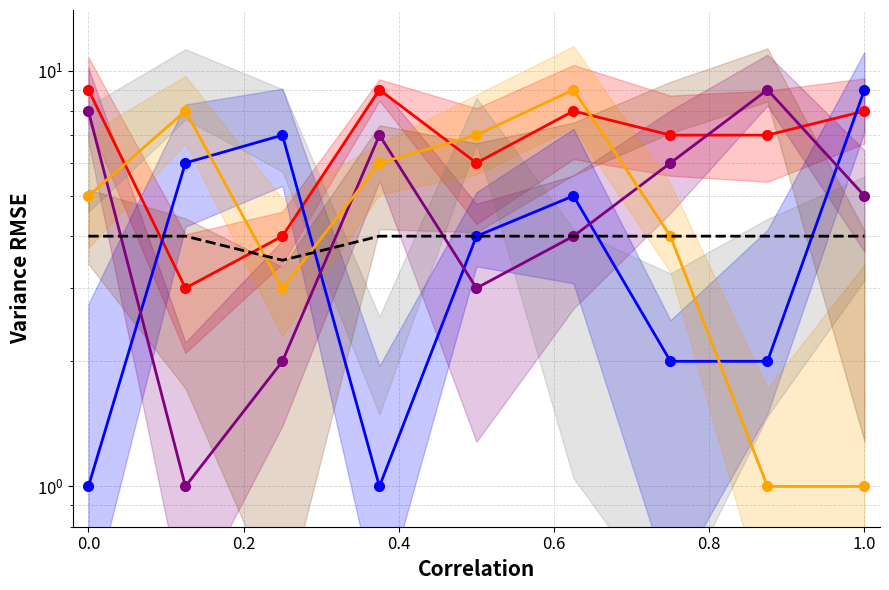

Which series ends up on top after the final intersection of baseline and col_5_line?

col_5_line